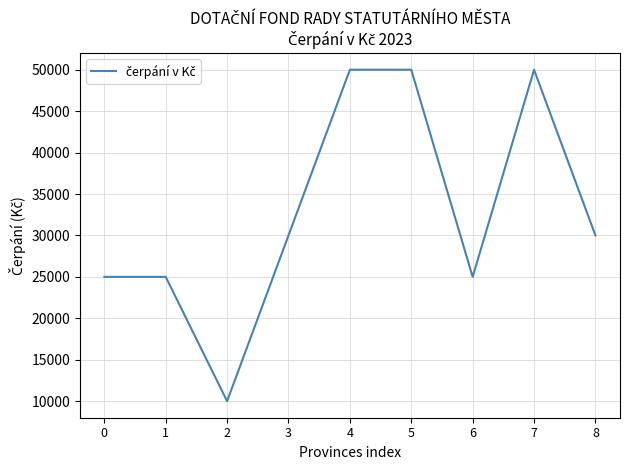

Approximately how many times larger is the value at 6 compared to 2?

2.5